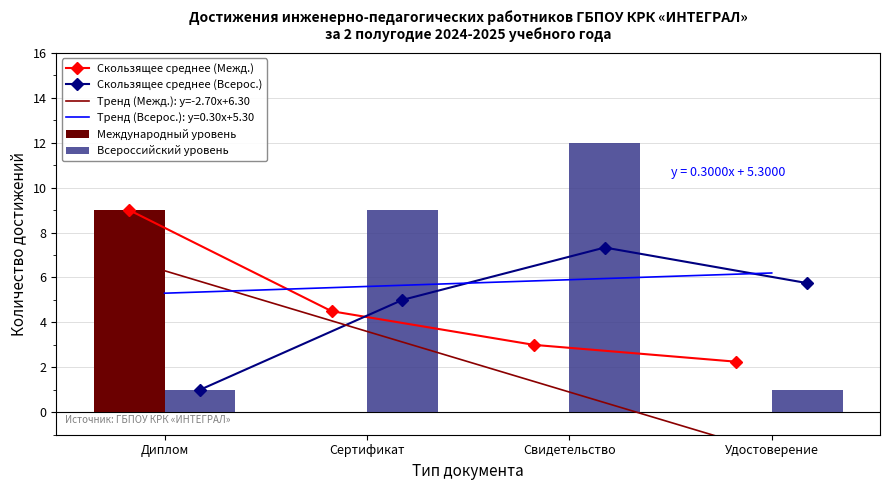

What is the spread (max minus min) of values at Сертификат?

9.0